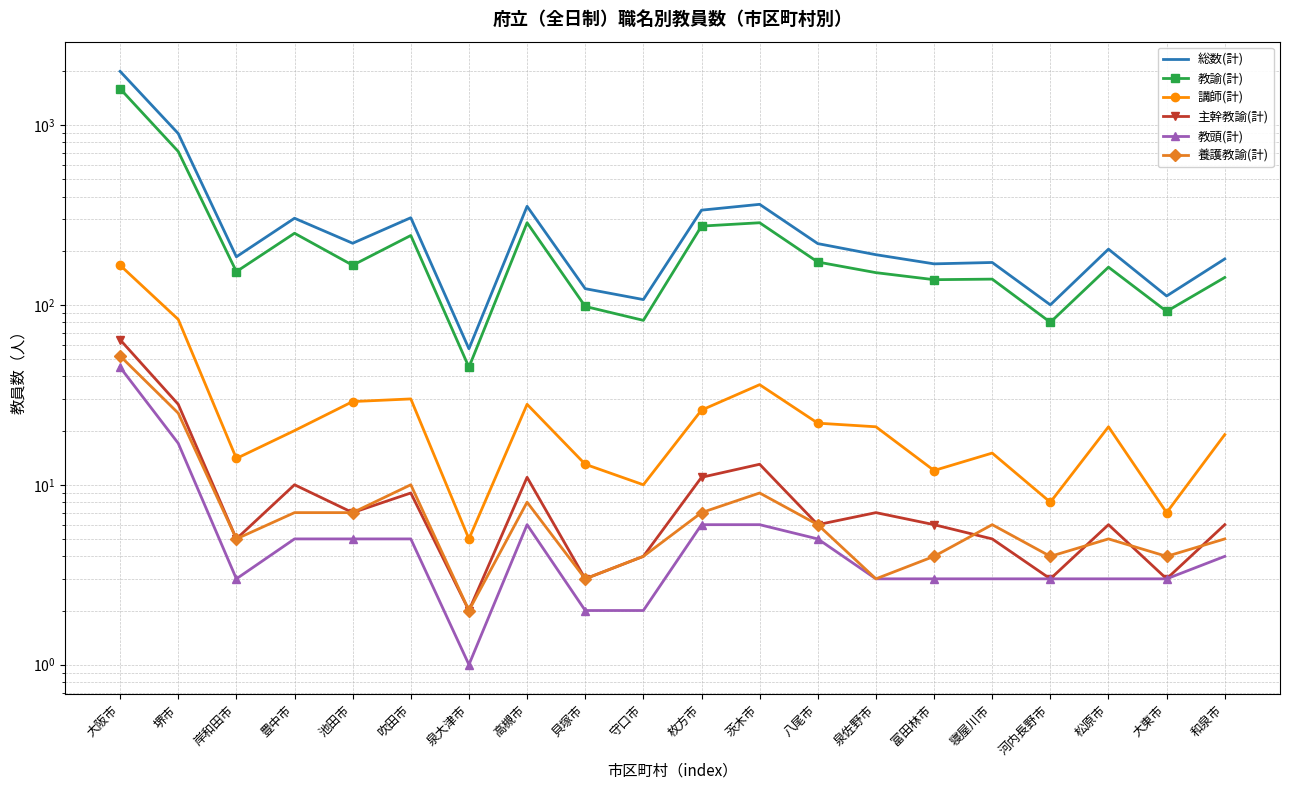

At which category is the sum across all series the highest?

大阪市